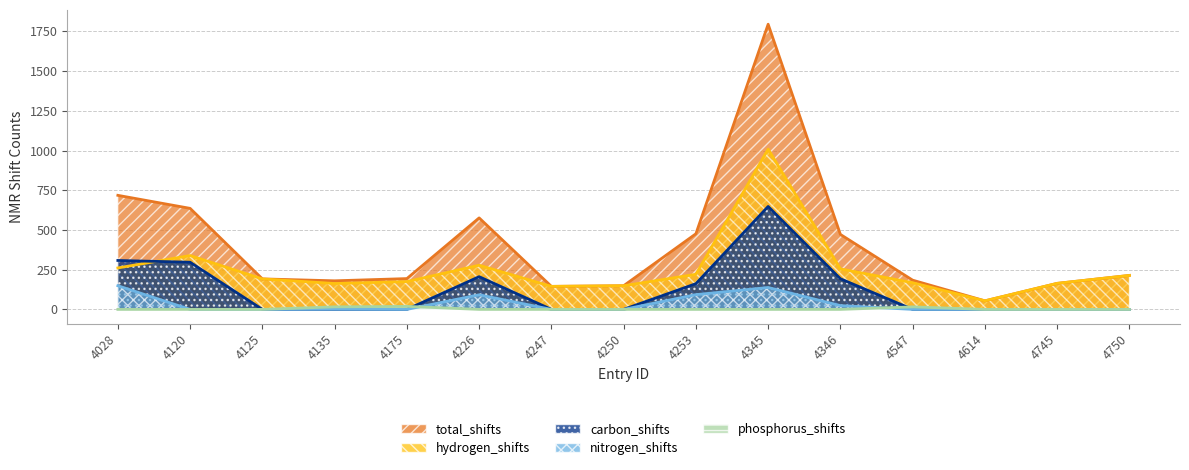

What is the approximate value of total_shifts at 4253, to the nearest 10?

480